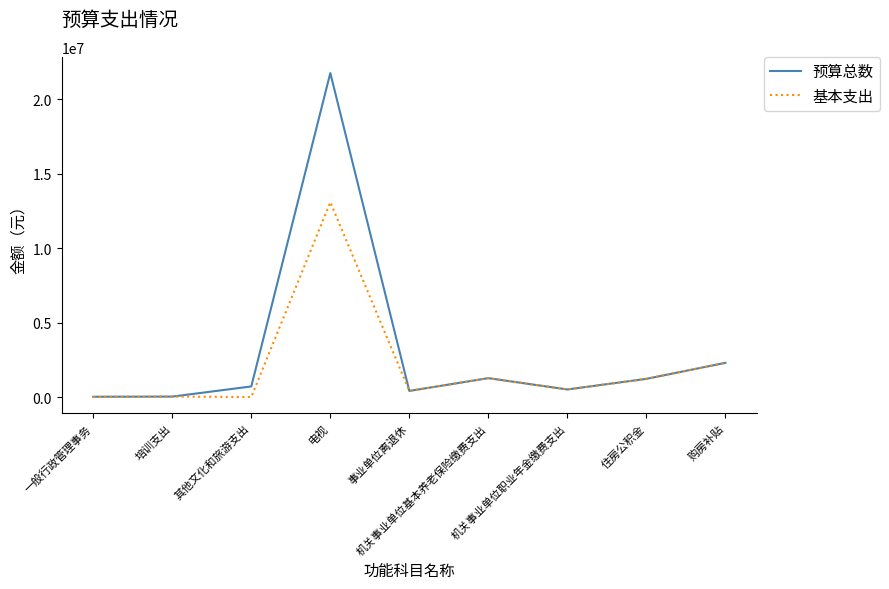

Rank the series by their average value, from highest to lowest.

预算总数, 基本支出